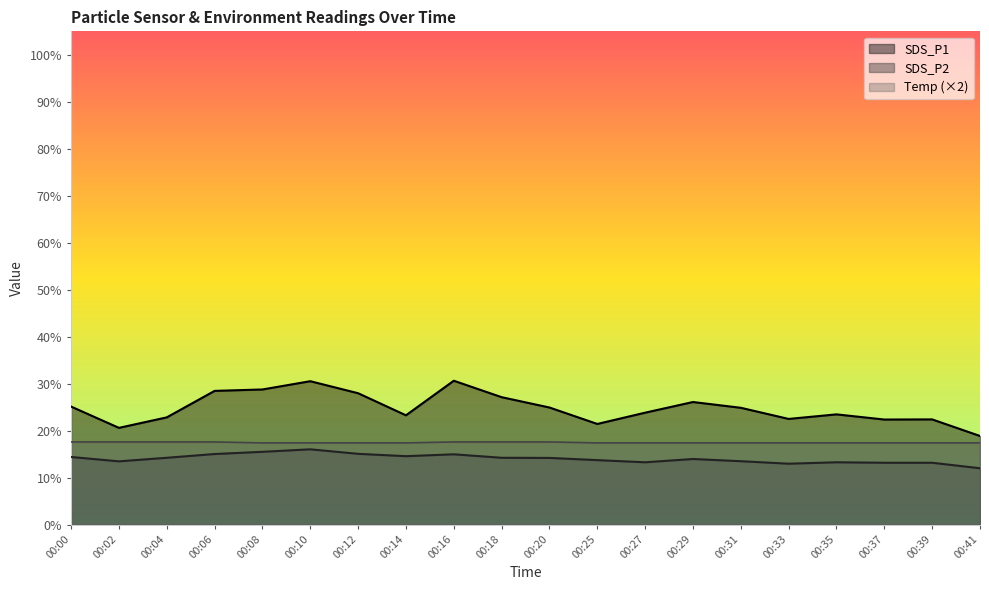

How many lines are shown in the chart?

3